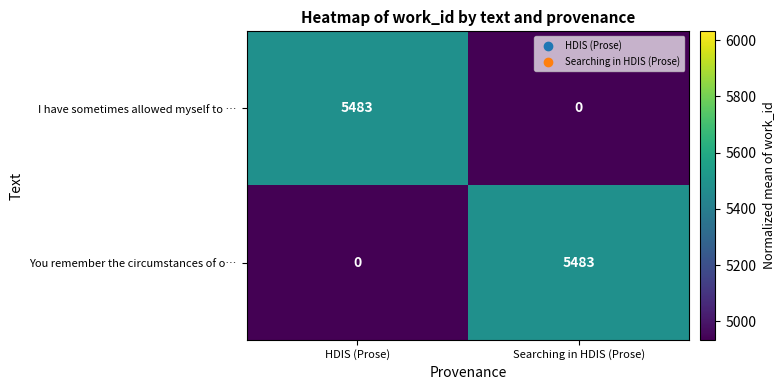

What is the sum of the You remember the circumstances of o… values at HDIS (Prose) and Searching in HDIS (Prose)?

5483